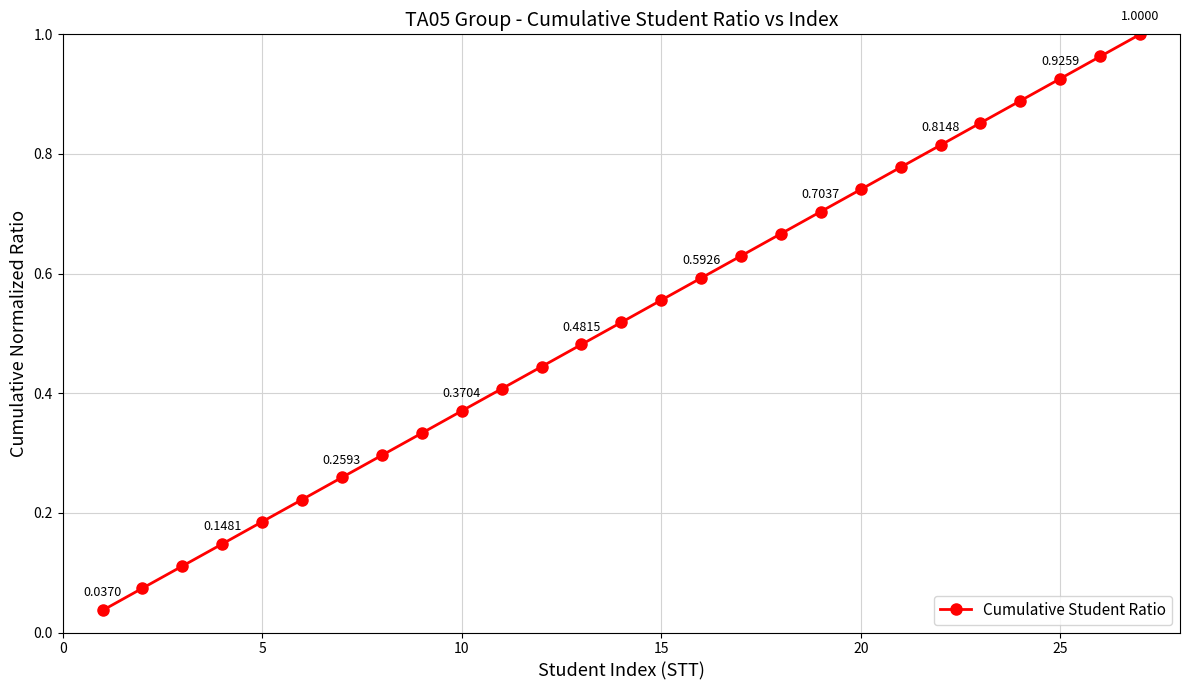

What is the sum of all values?

14.0